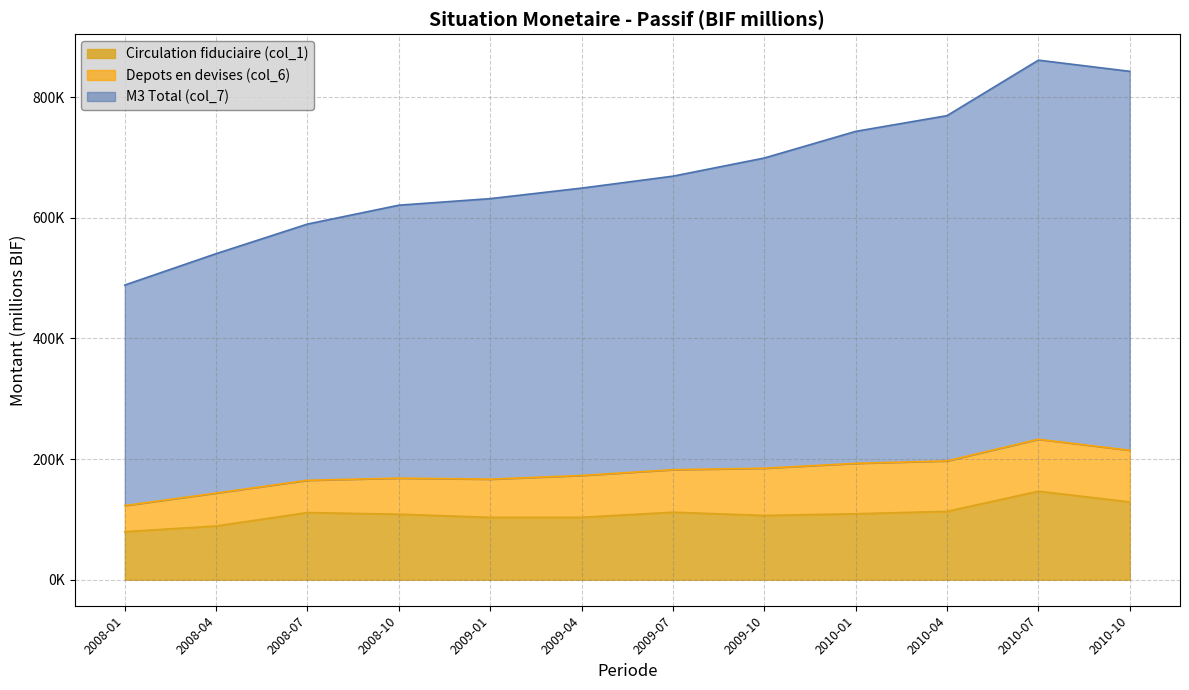

At which category does Circulation fiduciaire (col_1) reach its first local peak?

2008-07